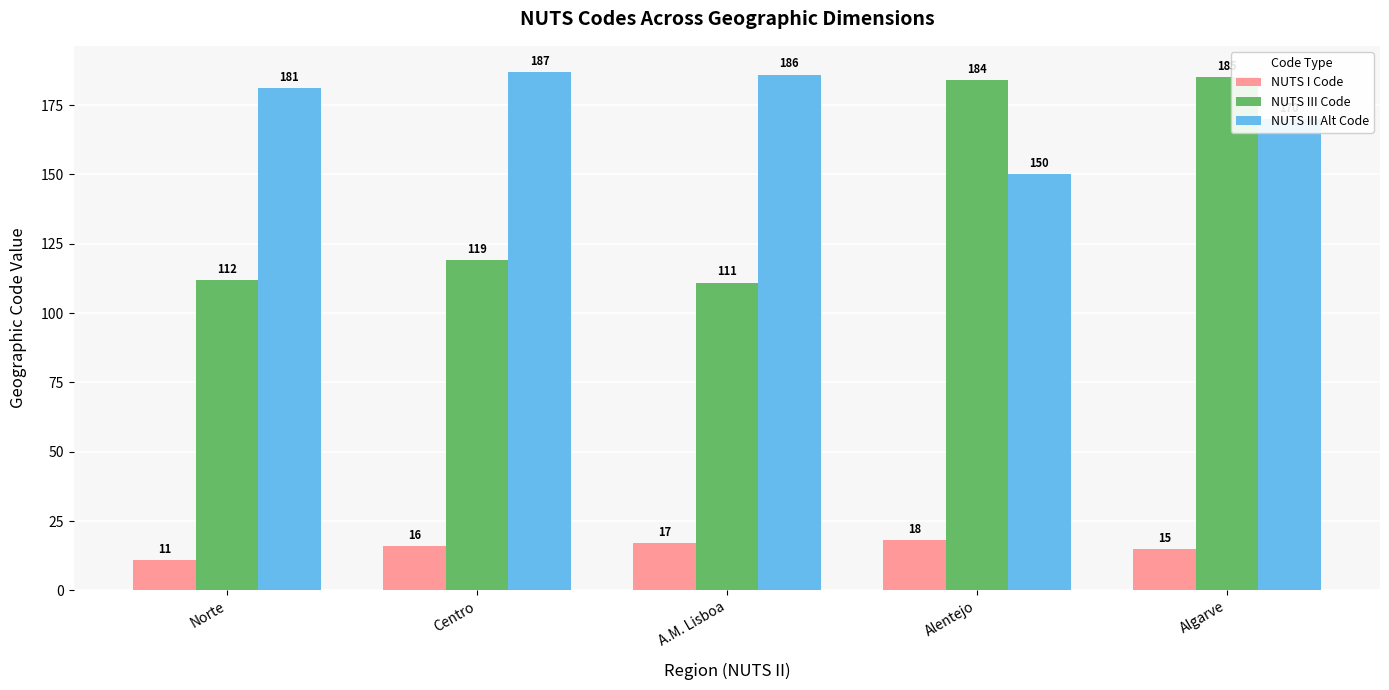

Reading left to right, extract all data points from this chart.

NUTS I Code: 11	16	17	18	15
NUTS III Code: 112	119	111	184	185
NUTS III Alt Code: 181	187	186	150	170